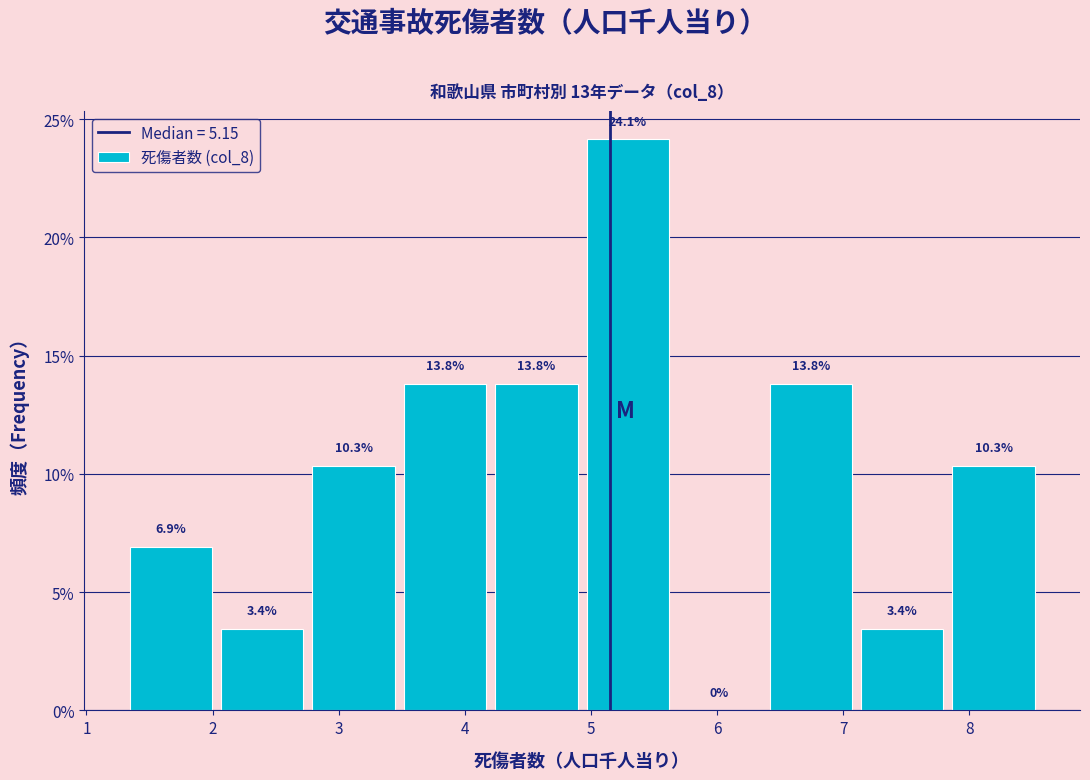

Reading left to right, list every bar in this chart as the range it spans on the x-axis followed by its height. The bar edges are not printed on the chart, so give them approximately, as read against the axis.

1.3 to 2.1: 6.9
2.1 to 2.8: 3.4
2.8 to 3.5: 10.3
3.5 to 4.2: 13.8
4.2 to 5.0: 13.8
5.0 to 5.7: 24.1
5.7 to 6.4: 0.0
6.4 to 7.1: 13.8
7.1 to 7.9: 3.4
7.9 to 8.6: 10.3